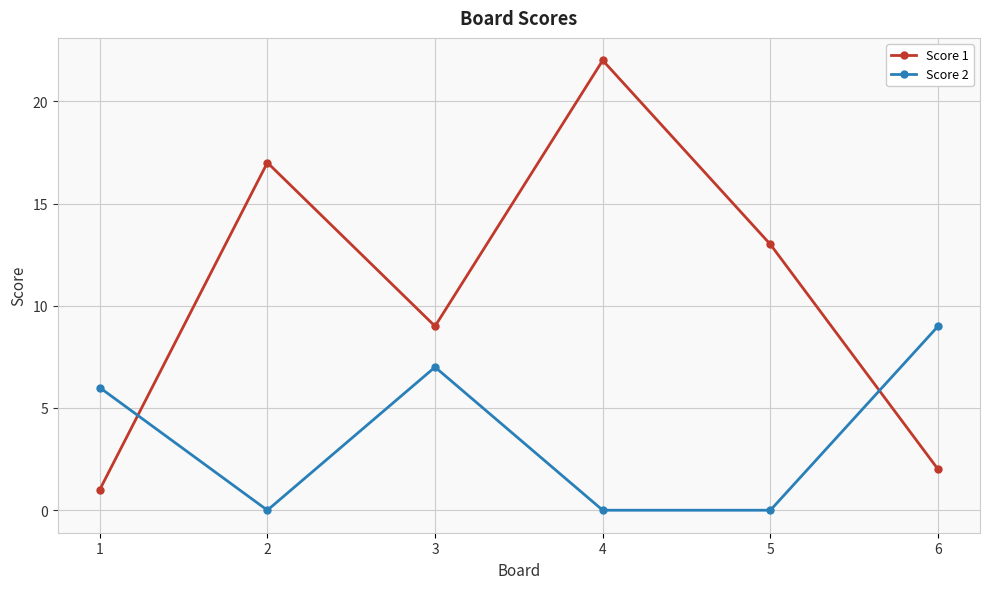

Reading left to right, extract all data points from this chart.

Score 1: 1	17	9	22	13	2
Score 2: 6	0	7	0	0	9